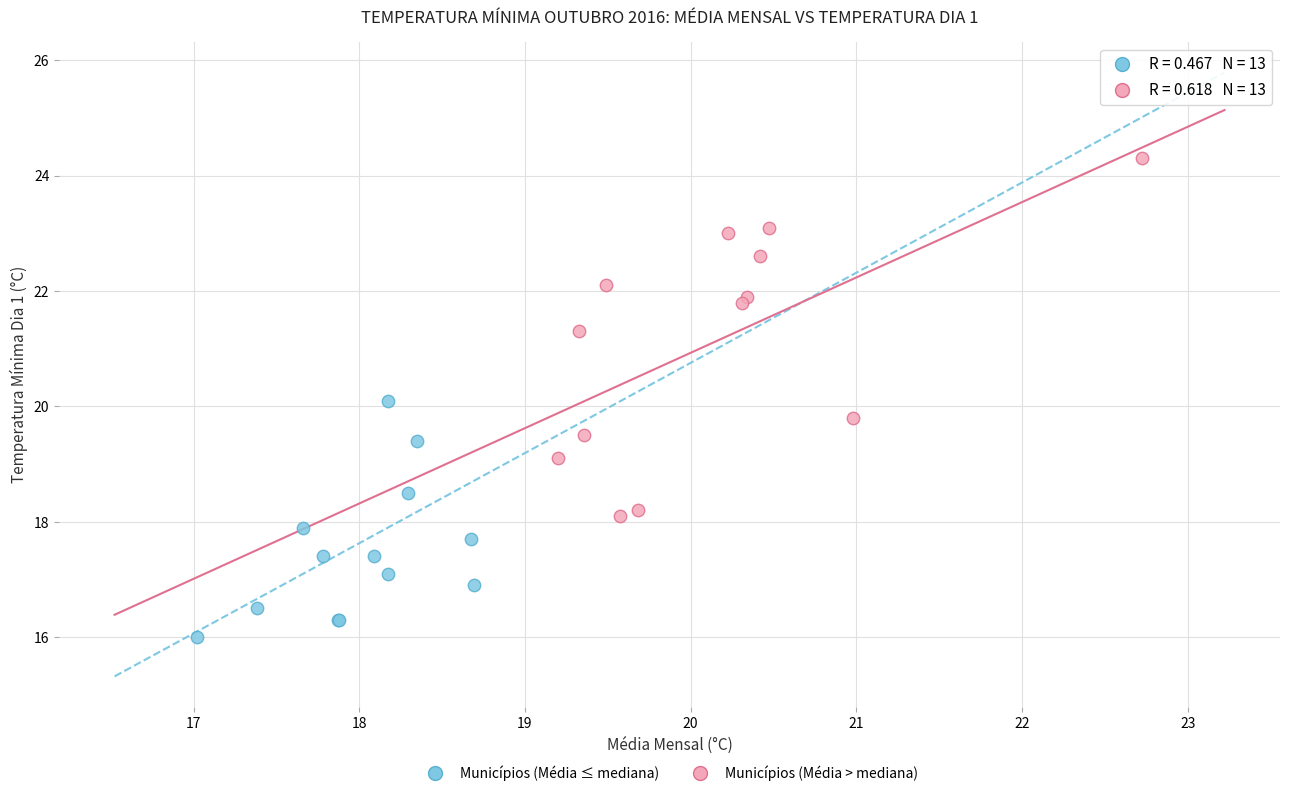

Which series reaches the minimum Y coordinate?

Municípios (Média ≤ mediana)